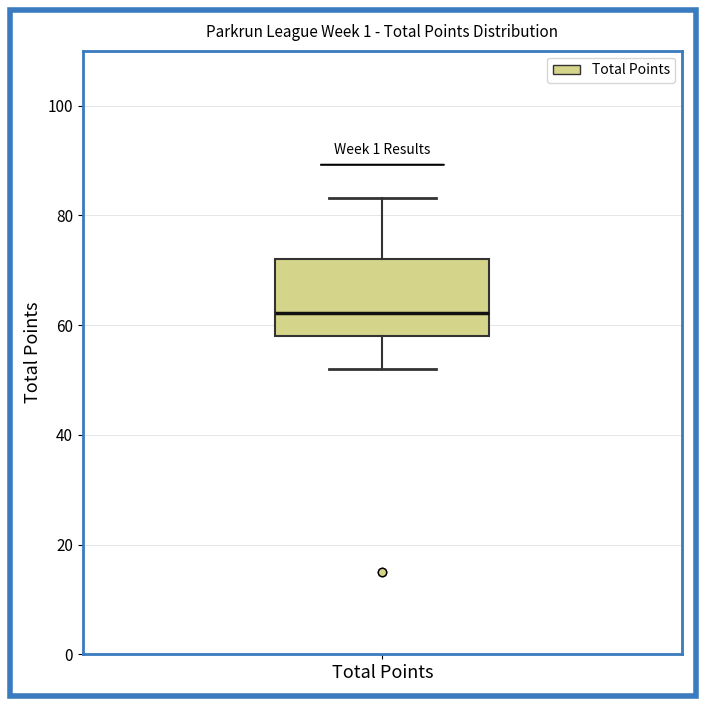

Where does the lower whisker of the box for Total Points end on the y-axis? The values are not printed on the chart, so give them approximately, as read against the axis.

52